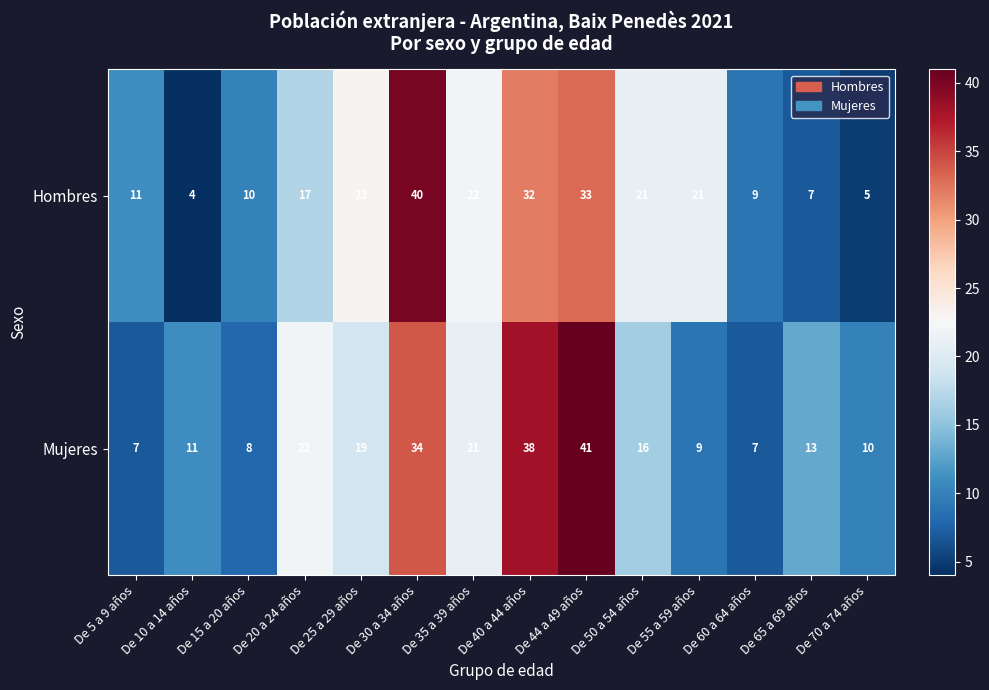

How many distinct data groups are displayed?

2